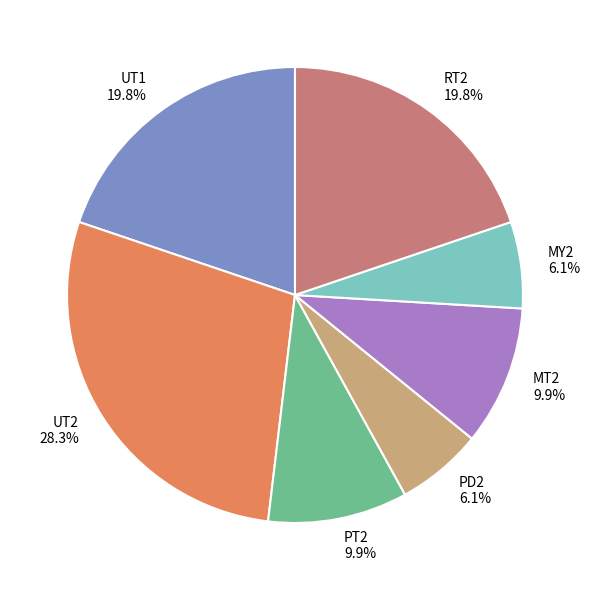

Does UT2 represent more than half of the total?

No